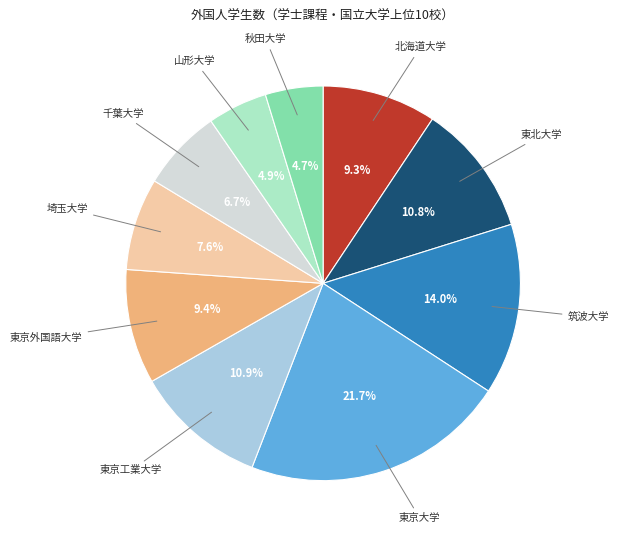

What percentage is the 埼玉大学 slice, to the nearest percent?

8%